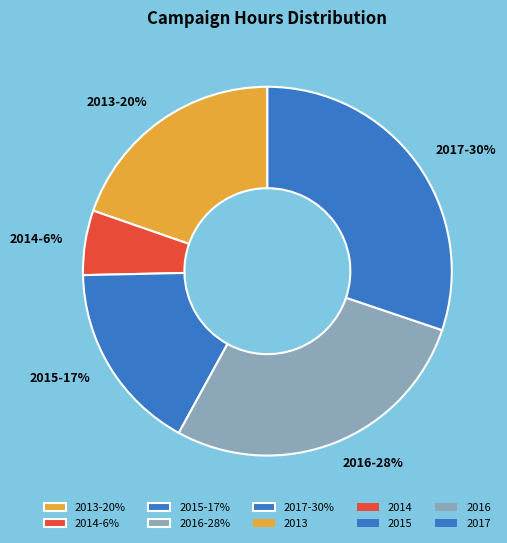

Is there a majority slice in this chart?

No